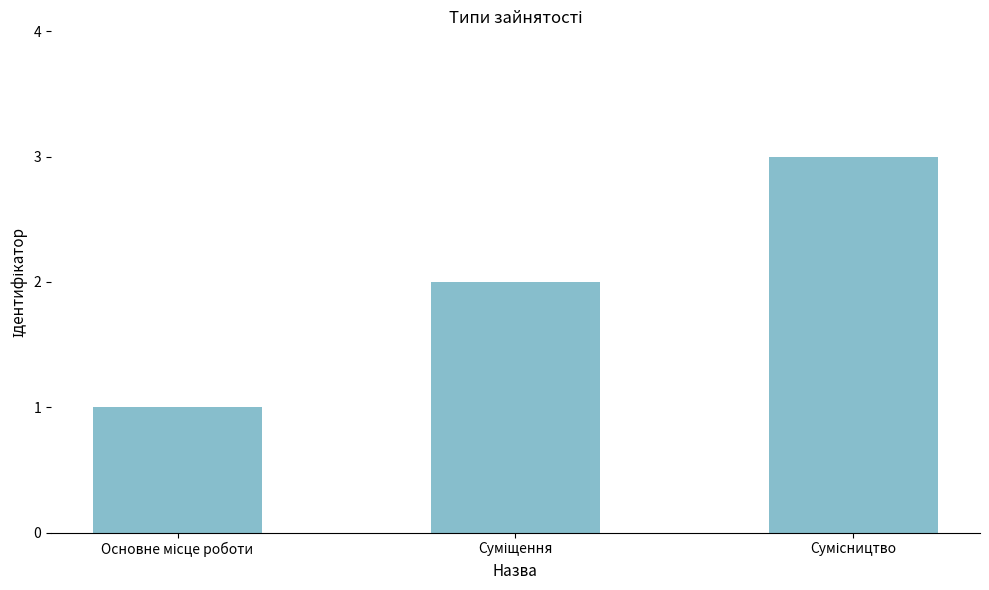

What is the sum of all values?

6